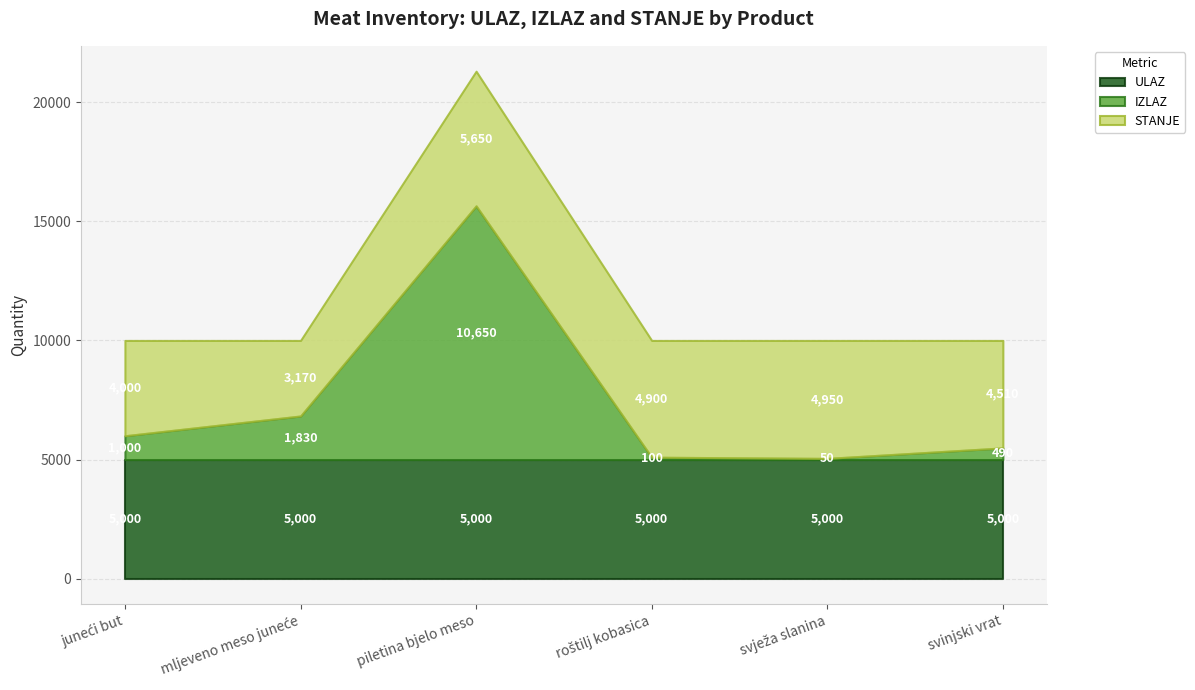

True or false: STANJE and ULAZ intersect in this chart.

False